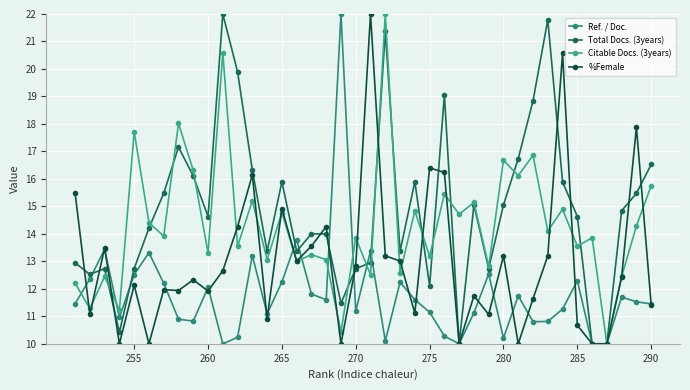

Count the number of categories in the chart.

40